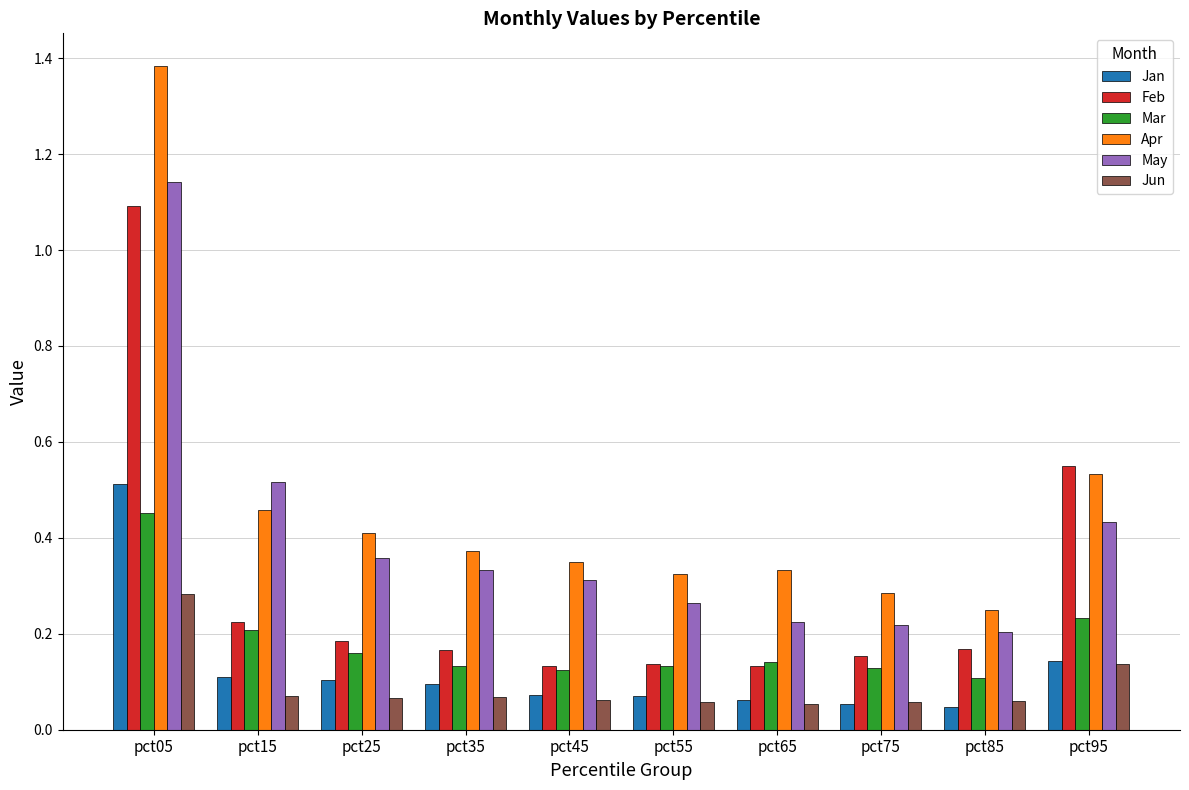

Where is Apr nearest to the value 0?

pct85